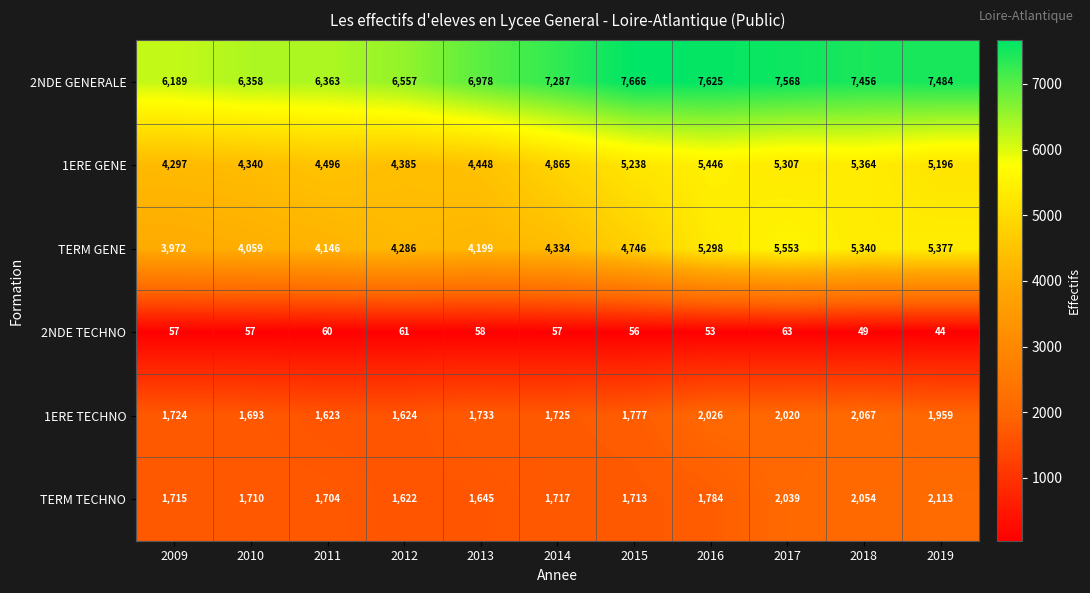

What value does the 2NDE GENERALE series have at 2015?

7666